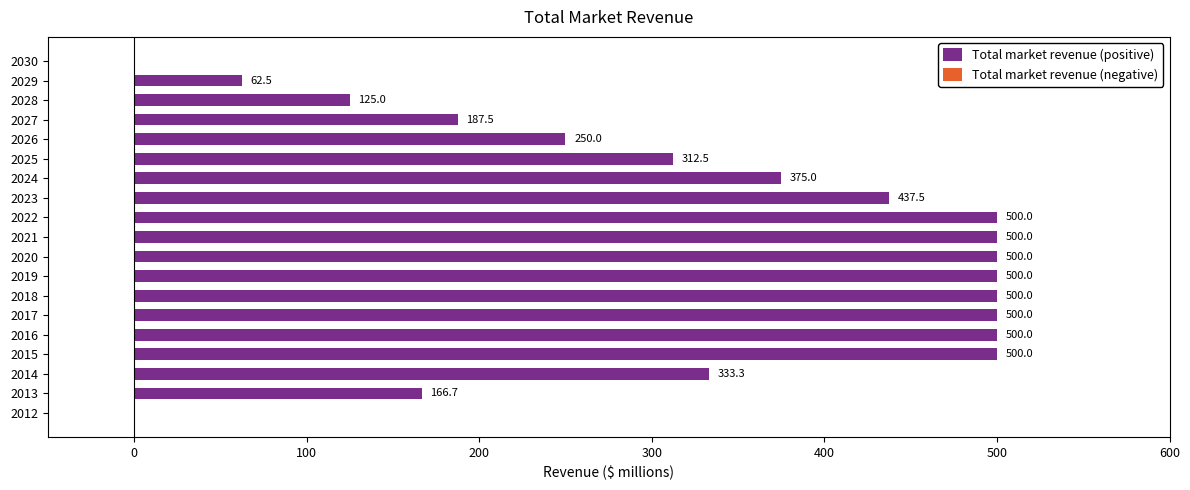

What is the sum of the values at 2019 and 2012?

500.0